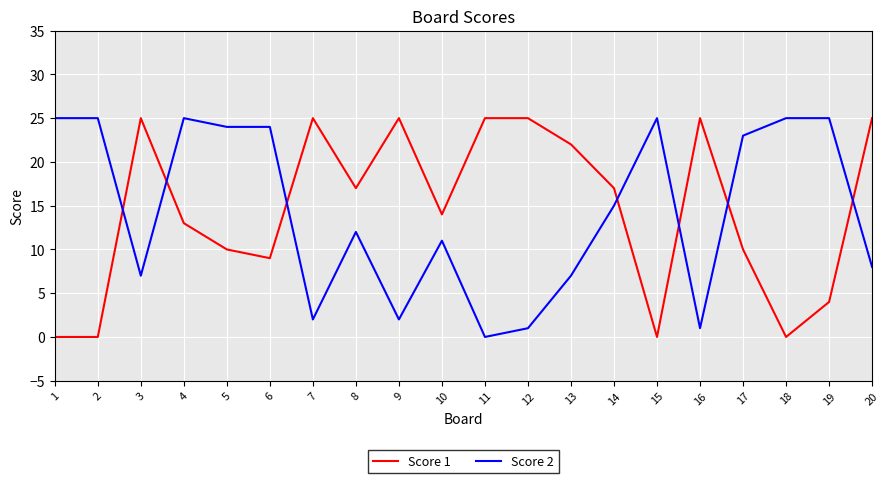

What is the sum of all Score 2 values?

287